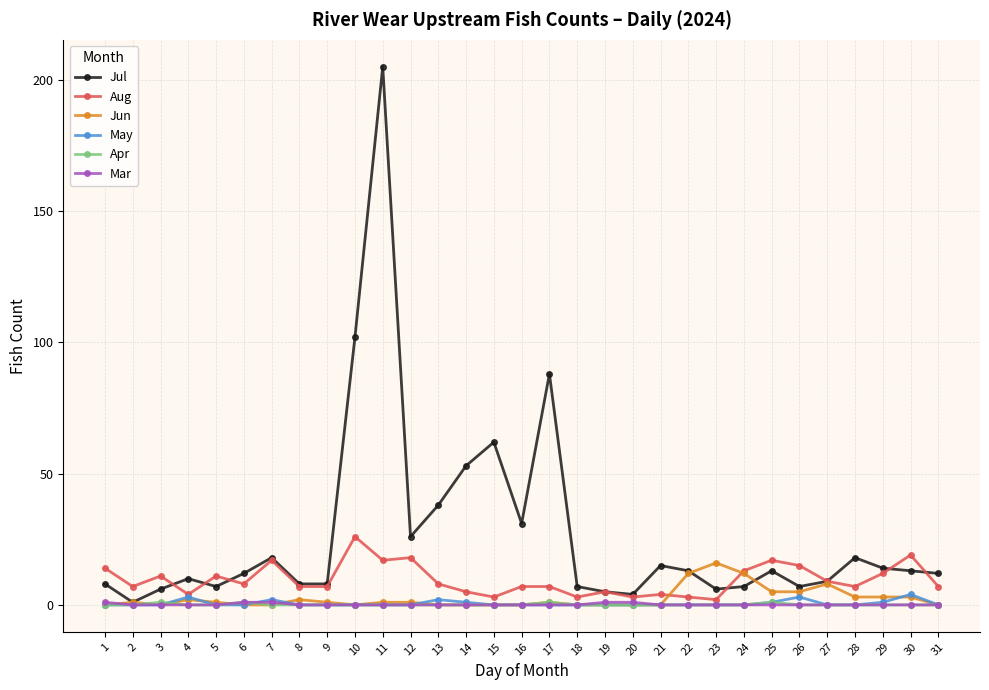

True or false: Jul has more than 1 points higher than both neighbors.

True